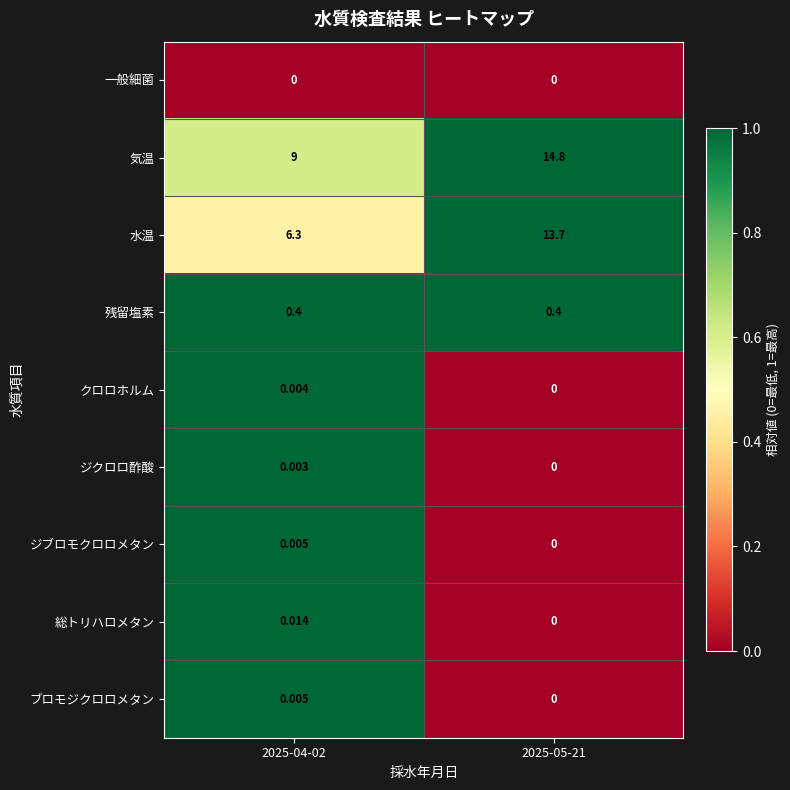

What is the difference between the highest and lowest values at 2025-05-21?

14.8